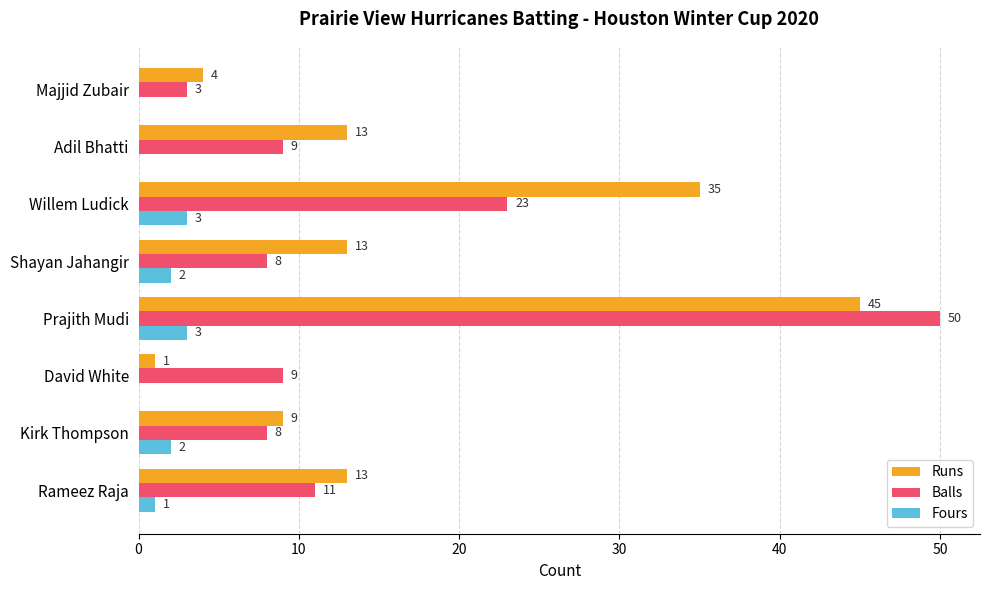

What is the total value across all series at Adil Bhatti?

22